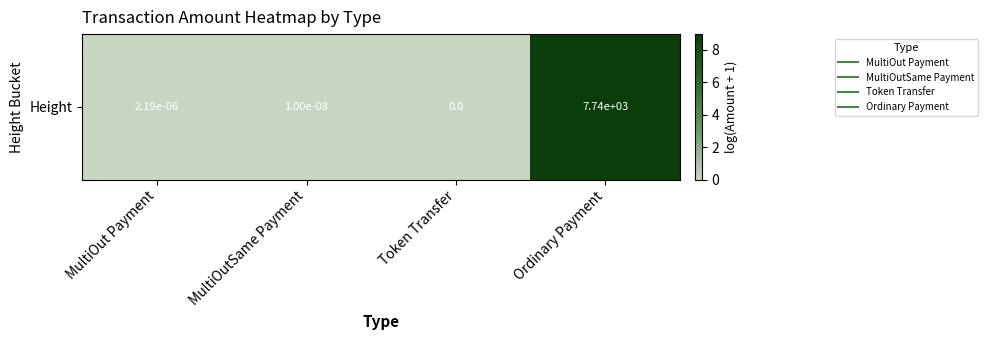

Reading left to right, extract all data points from this chart.

MultiOut Payment=0.0	MultiOutSame Payment=0.0	Token Transfer=0.0	Ordinary Payment=9.0